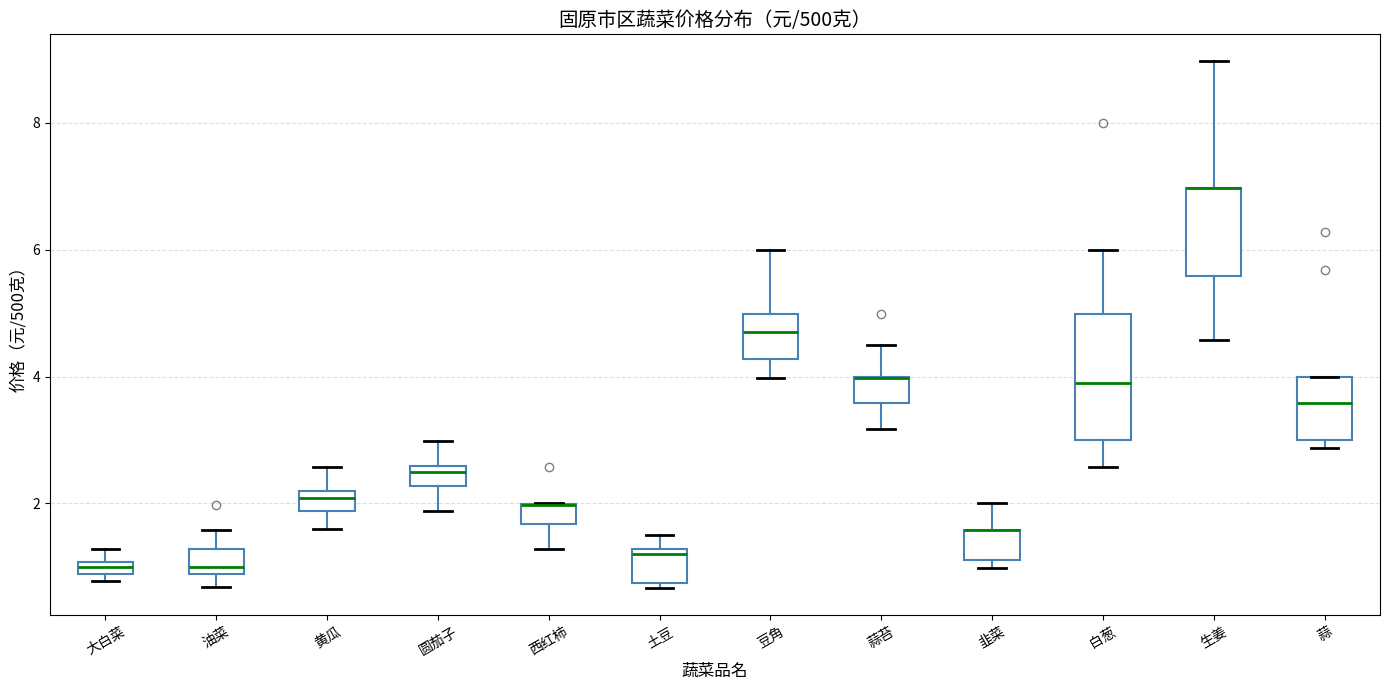

Which box is the tallest, from its lower edge to its upper edge?

白葱